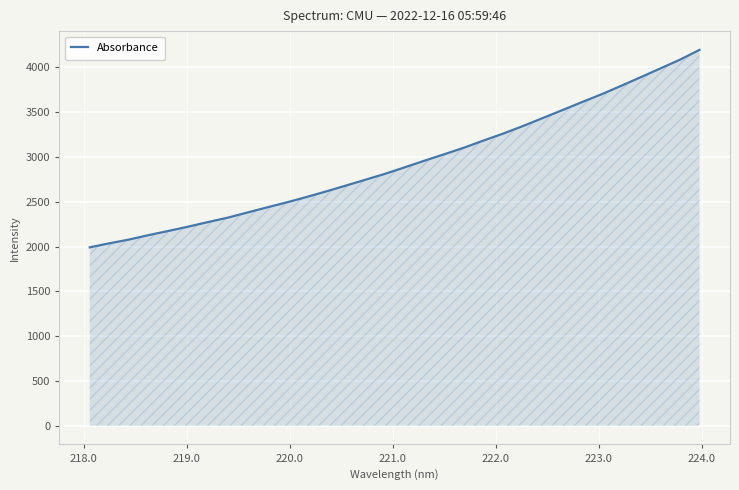

What is the greatest value displayed?

4195.2